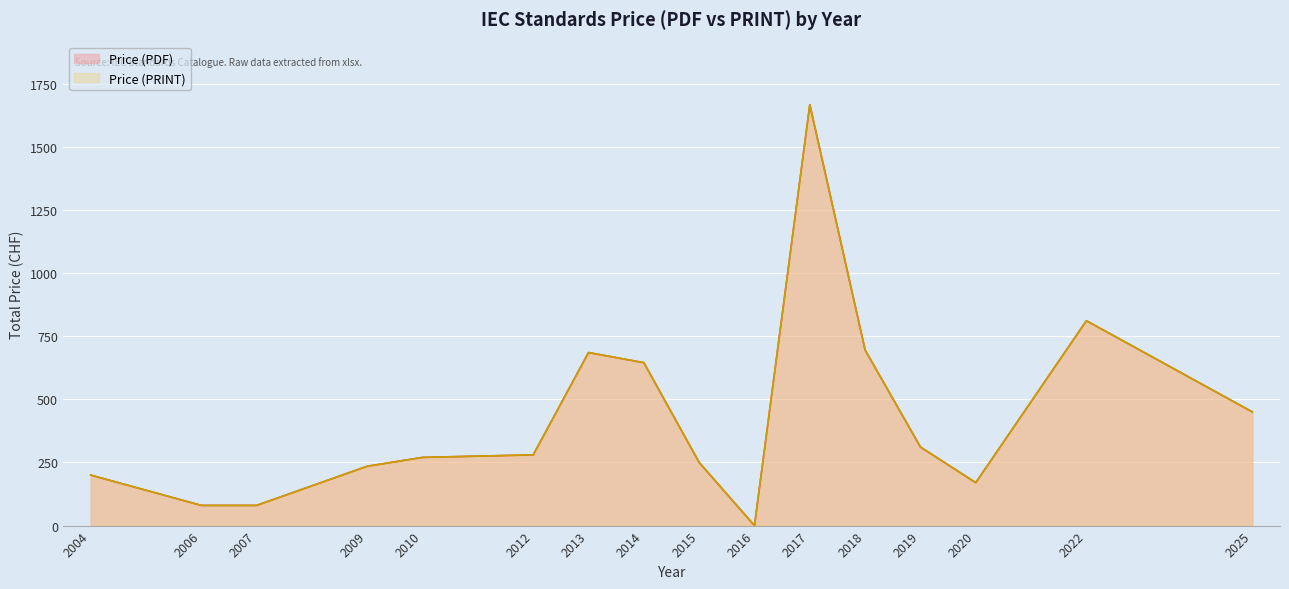

Rank the categories by Price (PRINT) value from highest to lowest.

2017, 2022, 2018, 2013, 2014, 2025, 2019, 2012, 2010, 2015, 2009, 2004, 2020, 2006, 2007, 2016